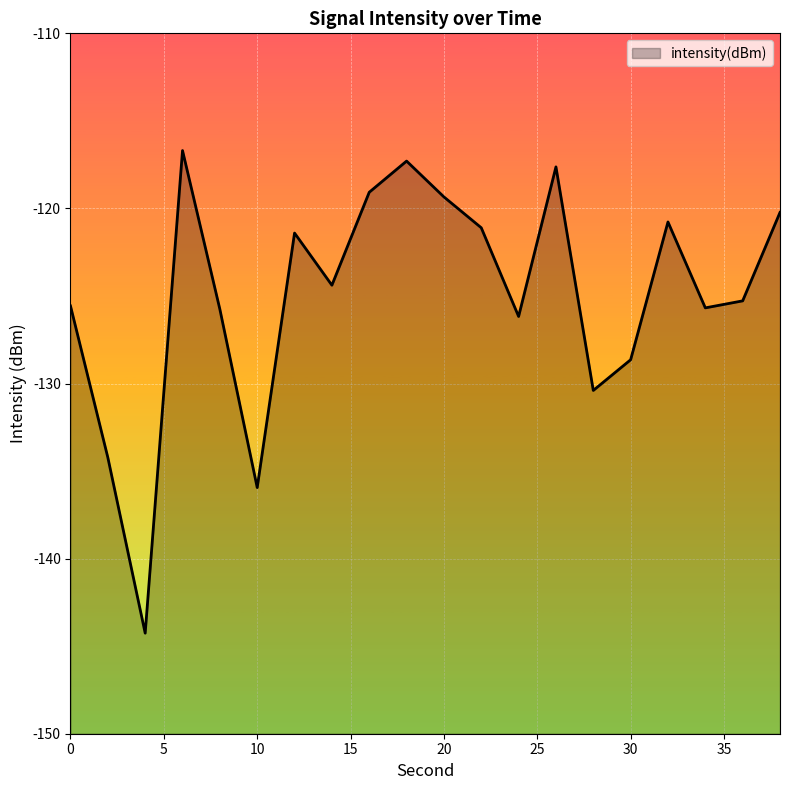

Reading right to left, list all the values displayed in this chart.

-120.2	-125.3	-125.7	-120.8	-128.6	-130.4	-117.6	-126.2	-121.1	-119.3	-117.3	-119.1	-124.4	-121.4	-135.9	-125.8	-116.7	-144.3	-134.2	-125.6